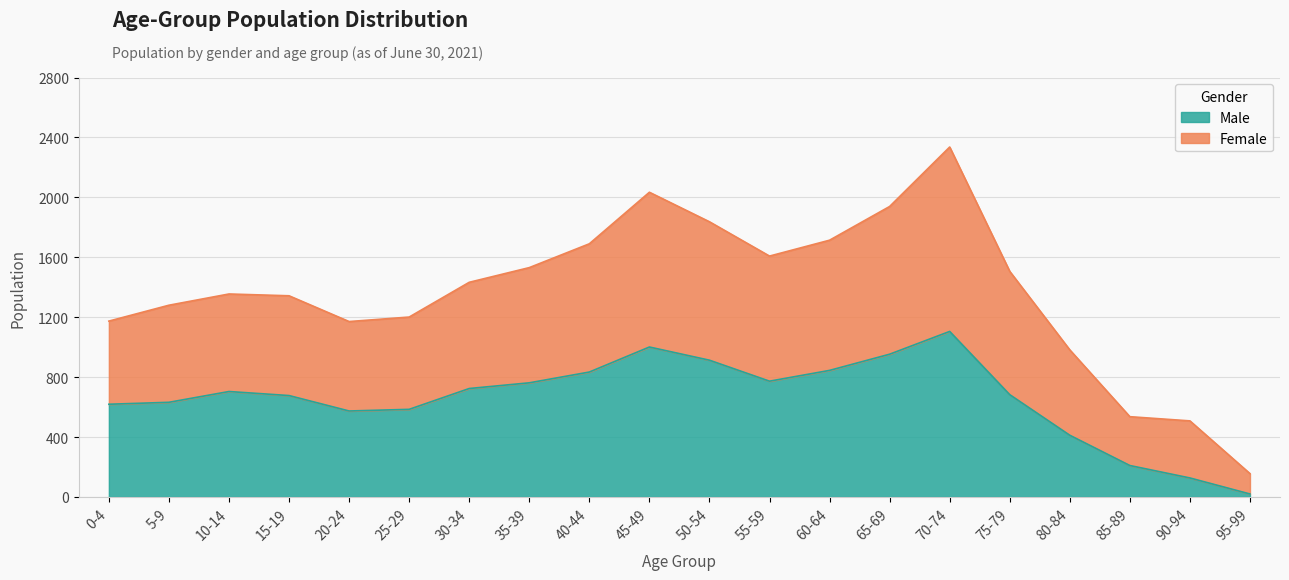

At which category is the sum across all series the highest?

70-74